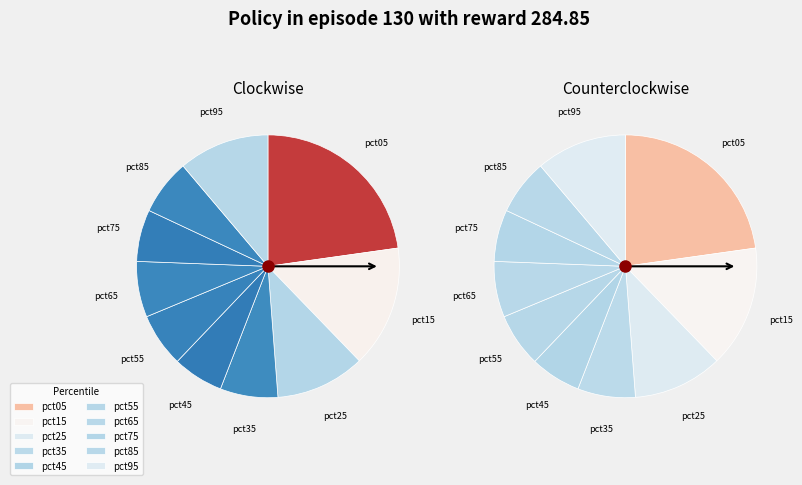

What percentage is the pct95 slice, to the nearest percent?

11%